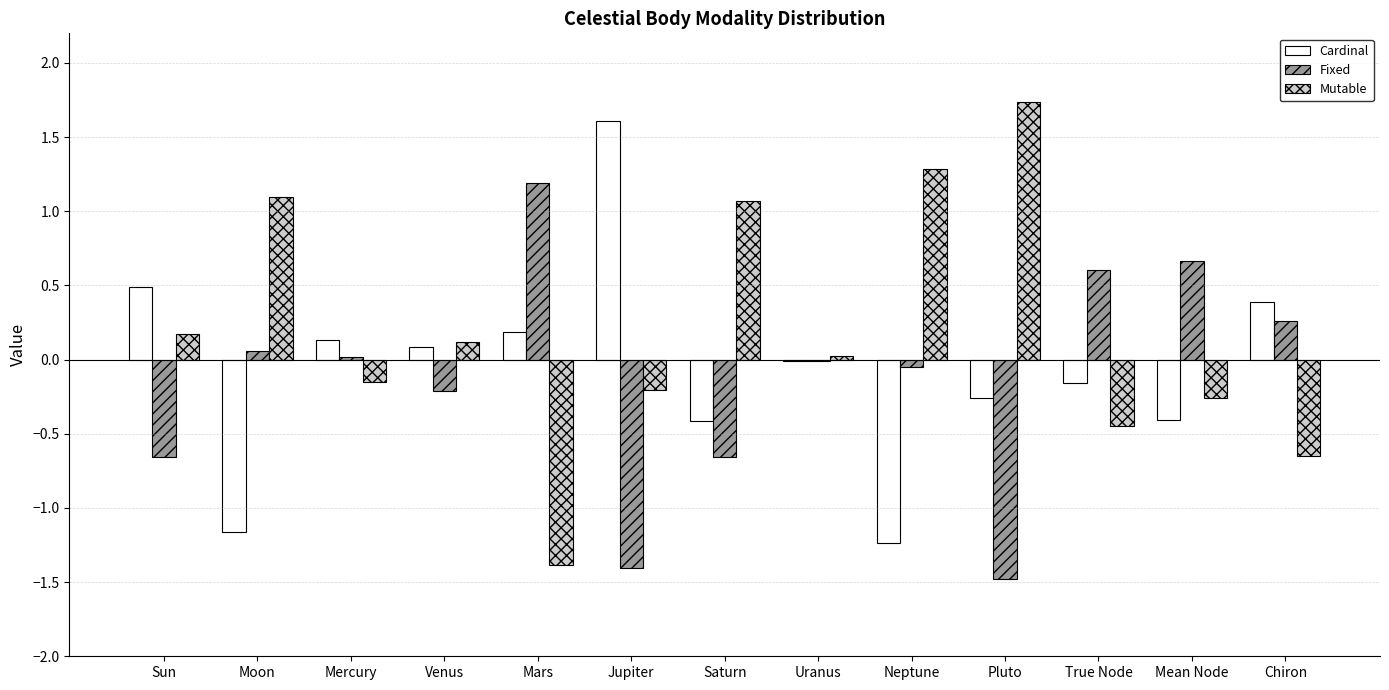

At which category does the chart reach its peak across all series?

Pluto